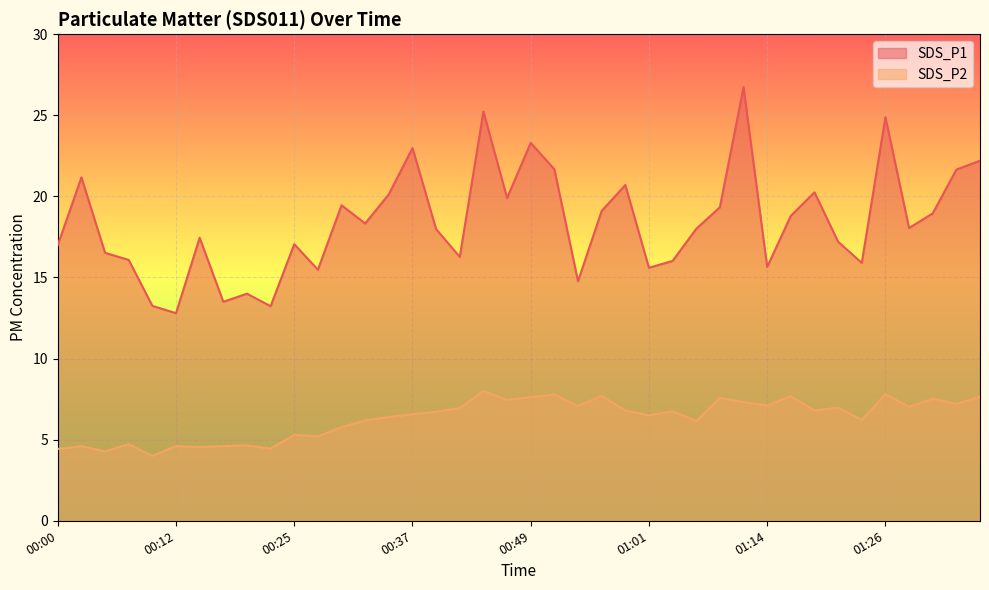

True or false: SDS_P1 and SDS_P2 intersect in this chart.

False